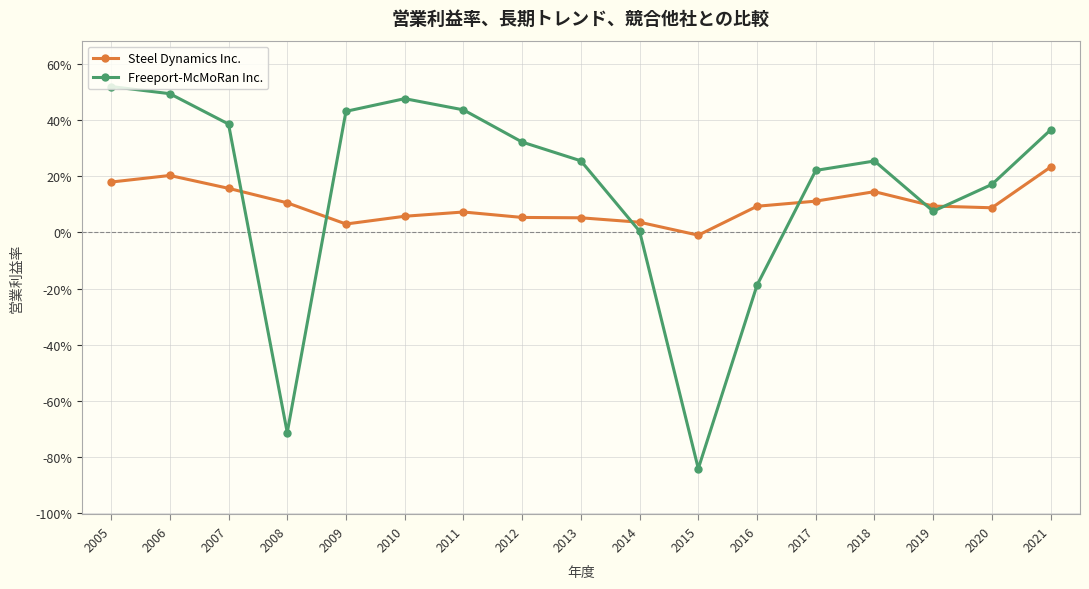

Which series has the widest spread of values?

Freeport-McMoRan Inc.